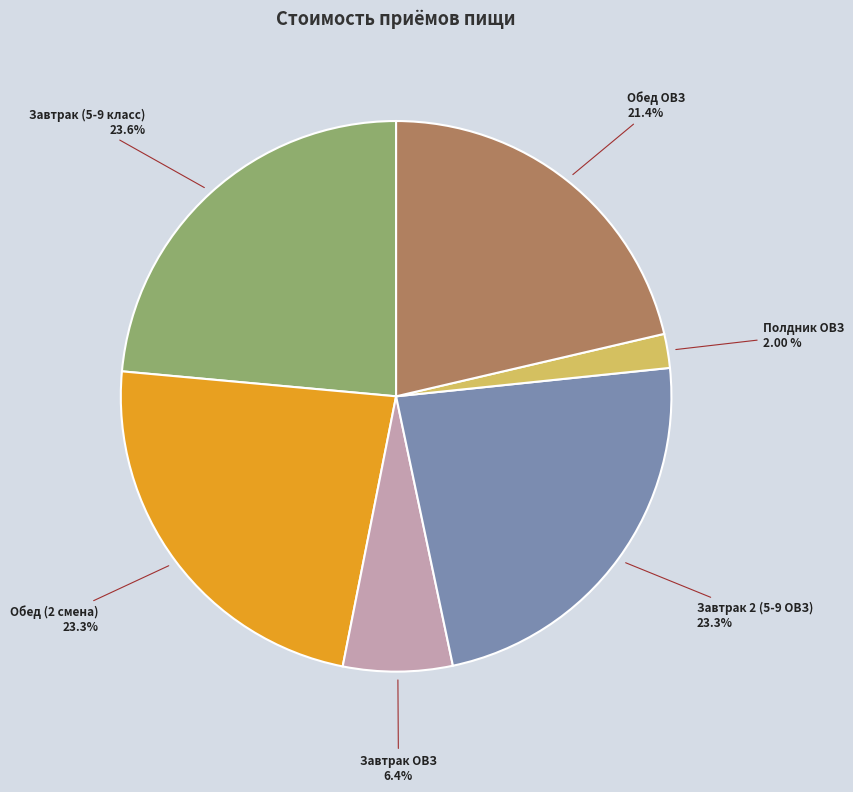

Count the number of slices in the pie.

6